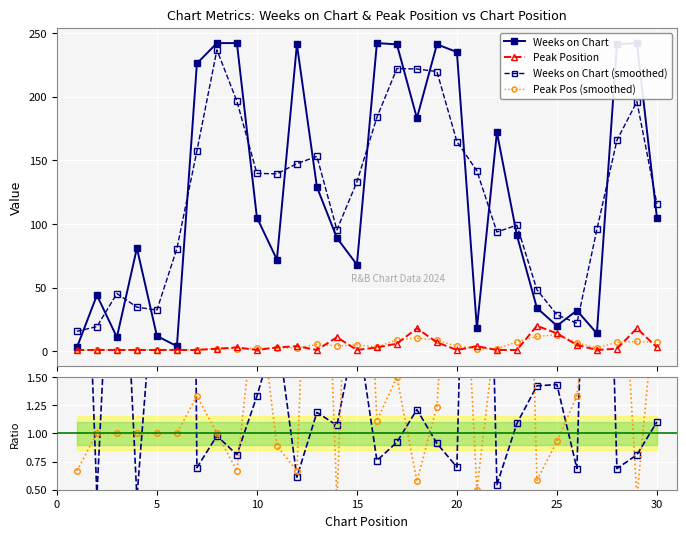

True or false: Weeks on Chart (smoothed) and Peak Pos (smoothed) cross at least once.

False